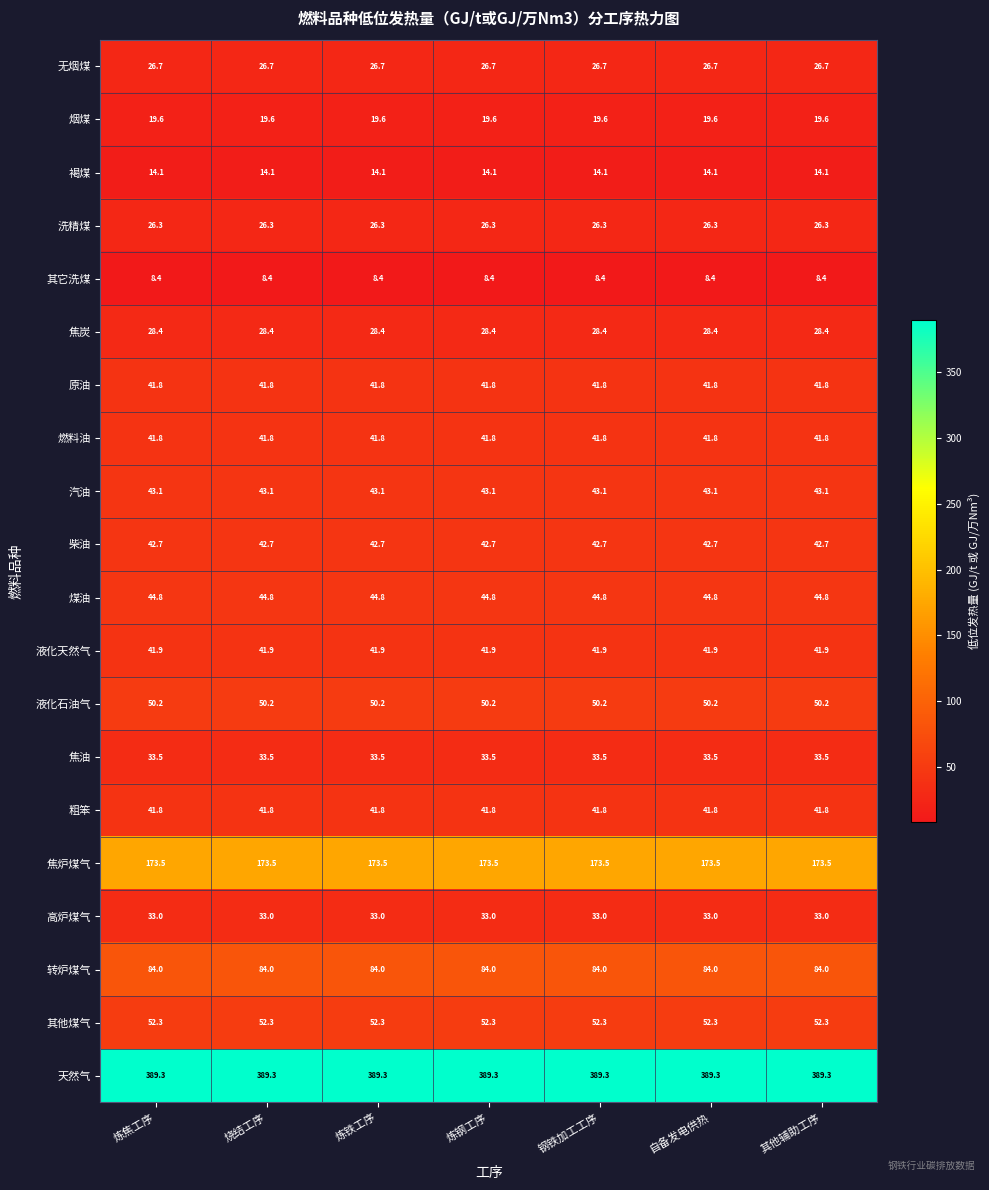

True or false: 天然气 has a value of 389.3 at 炼铁工序.

True